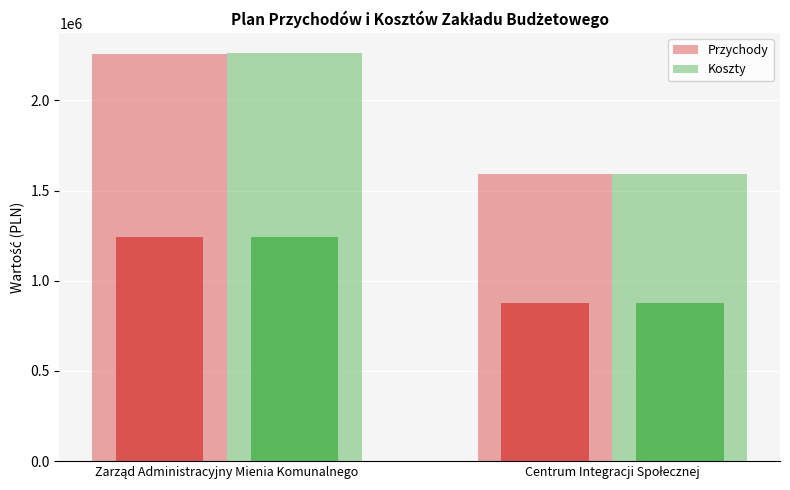

What is the value of the Przychody bar at the 1st from the left?

2257087.7